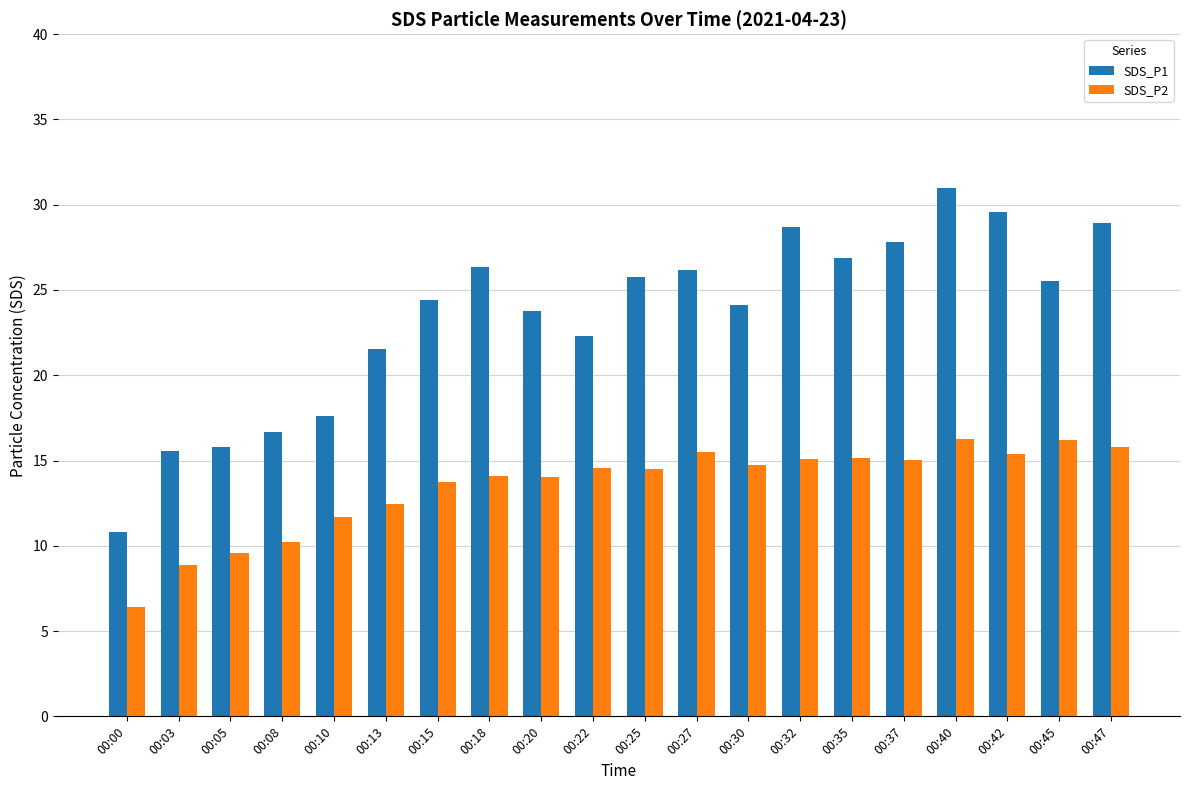

Rank the series at 00:22 from lowest to highest value.

SDS_P2, SDS_P1